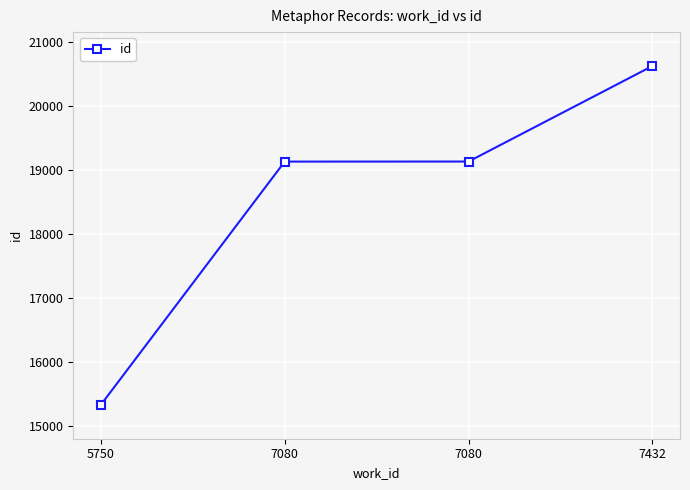

How many data points does each series have?

4